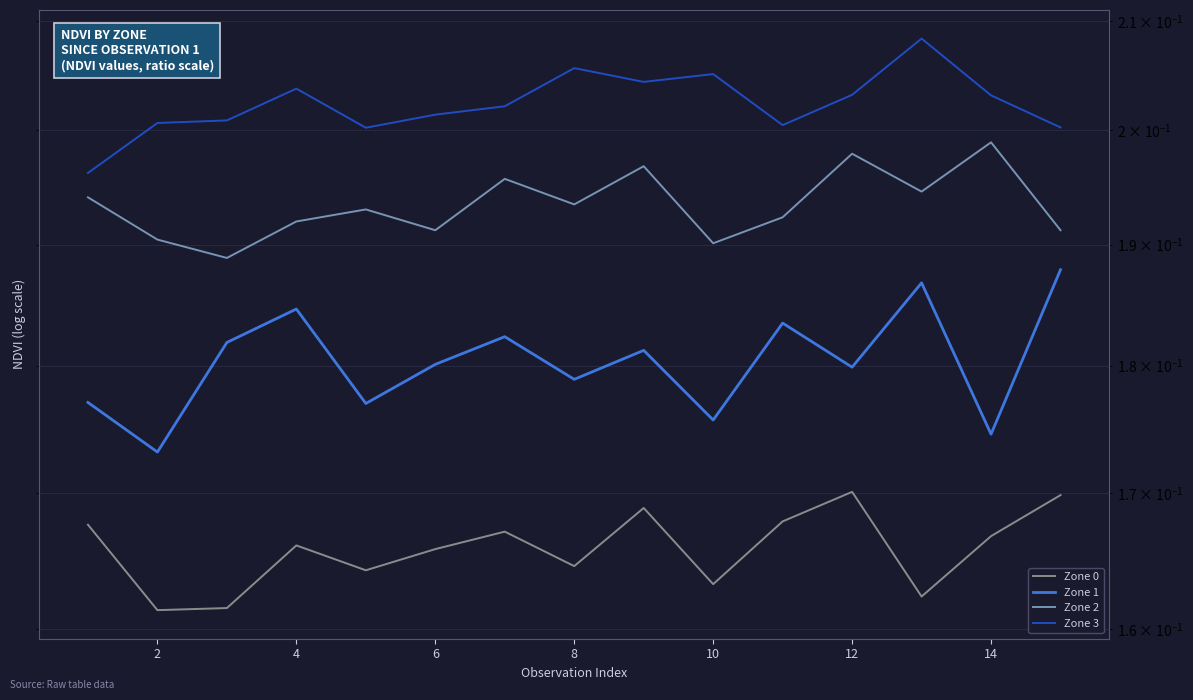

What is the value of the Zone 0 point at the 10th from the left?

0.2